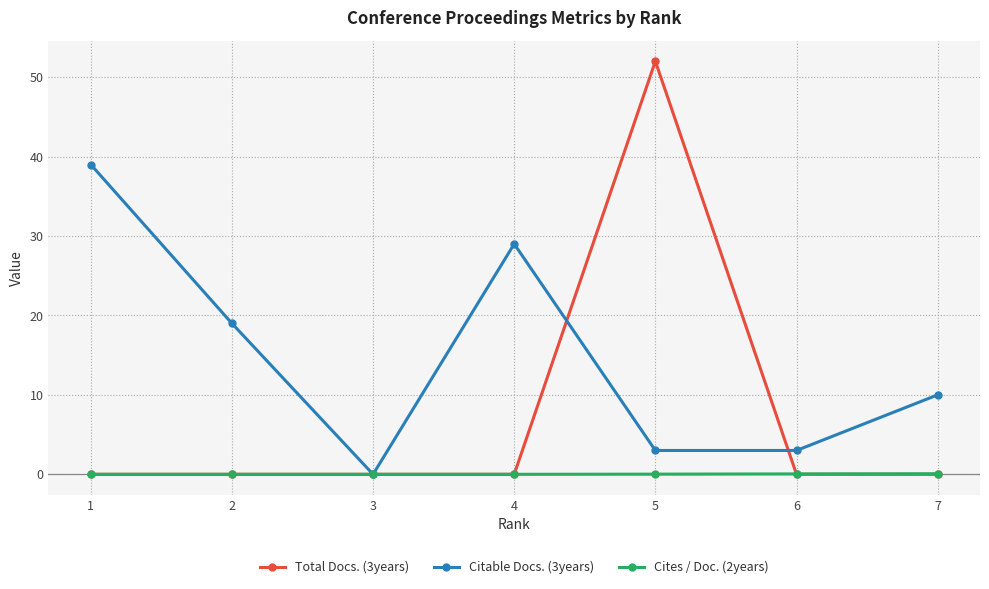

Is this an area chart (filled region under the line)?

No